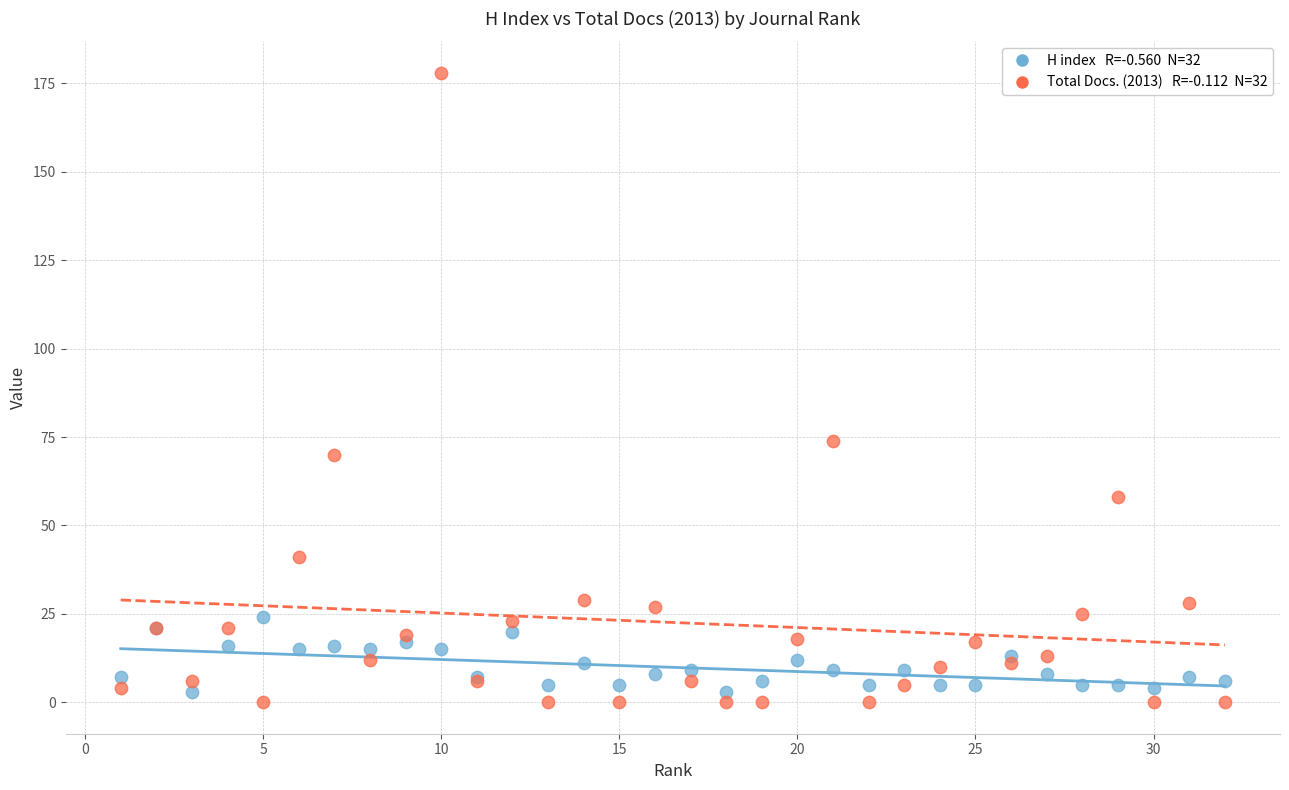

Across all series, what Y value is closest to 89?

74